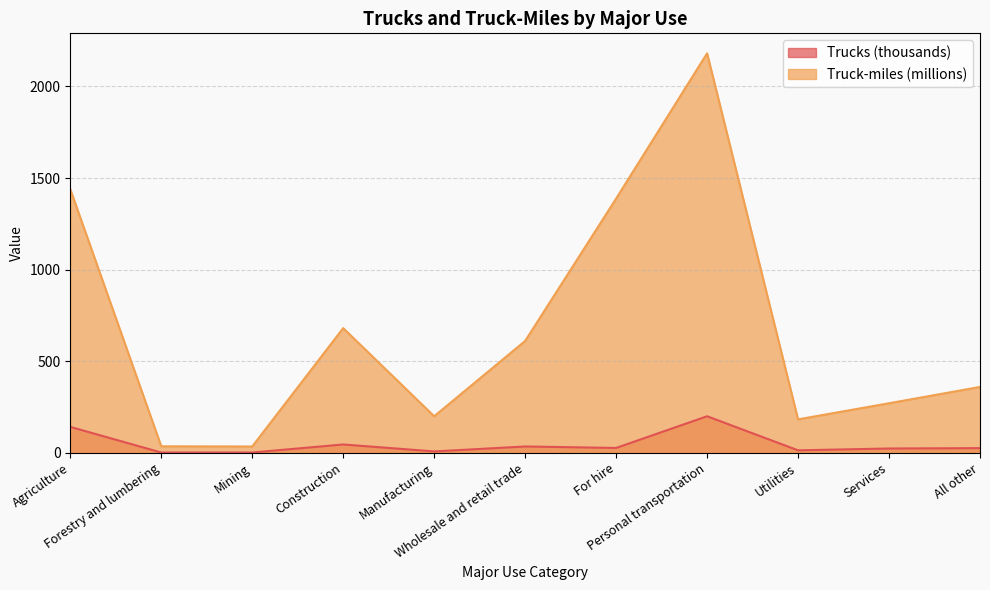

What is the value of the Trucks (thousands) point at the 3rd from the left?

2